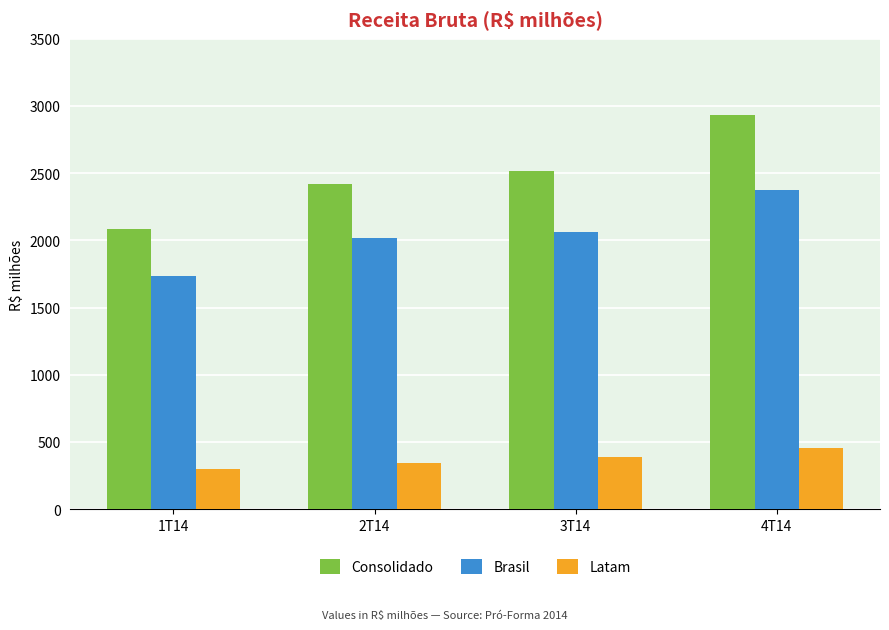

List the labels in order of Brasil value, largest first.

4T14, 3T14, 2T14, 1T14